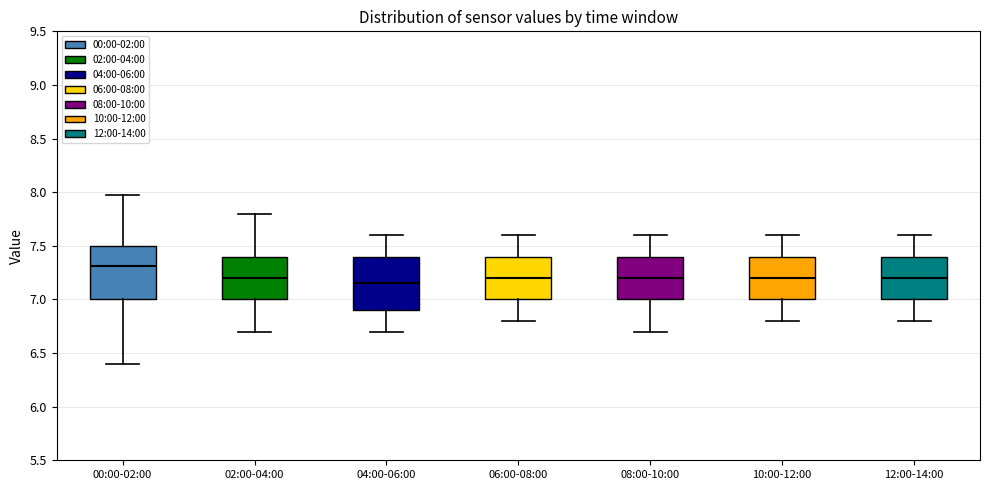

Reading left to right, read every box against the y-axis: the position of its median line, the range the box covers, and the ends of its whiskers. The values are not printed on the chart, so give them approximately, as read against the axis.

00:00-02:00: median 7.30, box 7.00 to 7.50, whiskers 6.40 to 7.95
02:00-04:00: median 7.20, box 7.00 to 7.40, whiskers 6.70 to 7.80
04:00-06:00: median 7.15, box 6.90 to 7.40, whiskers 6.70 to 7.60
06:00-08:00: median 7.20, box 7.00 to 7.40, whiskers 6.80 to 7.60
08:00-10:00: median 7.20, box 7.00 to 7.40, whiskers 6.70 to 7.60
10:00-12:00: median 7.20, box 7.00 to 7.40, whiskers 6.80 to 7.60
12:00-14:00: median 7.20, box 7.00 to 7.40, whiskers 6.80 to 7.60